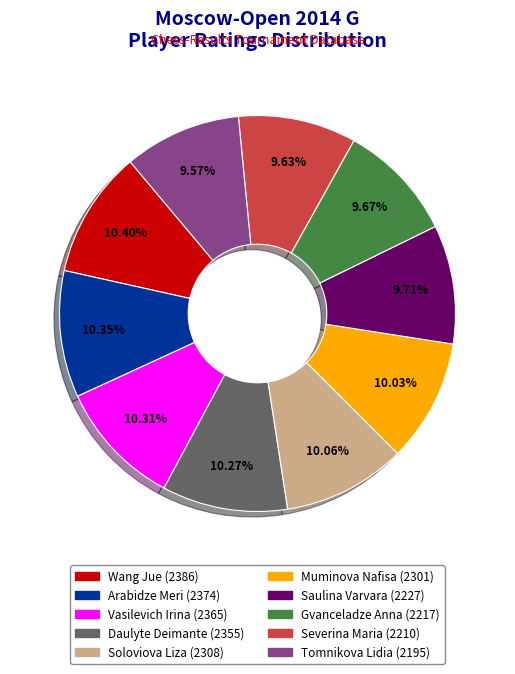

Count the number of slices in the pie.

10